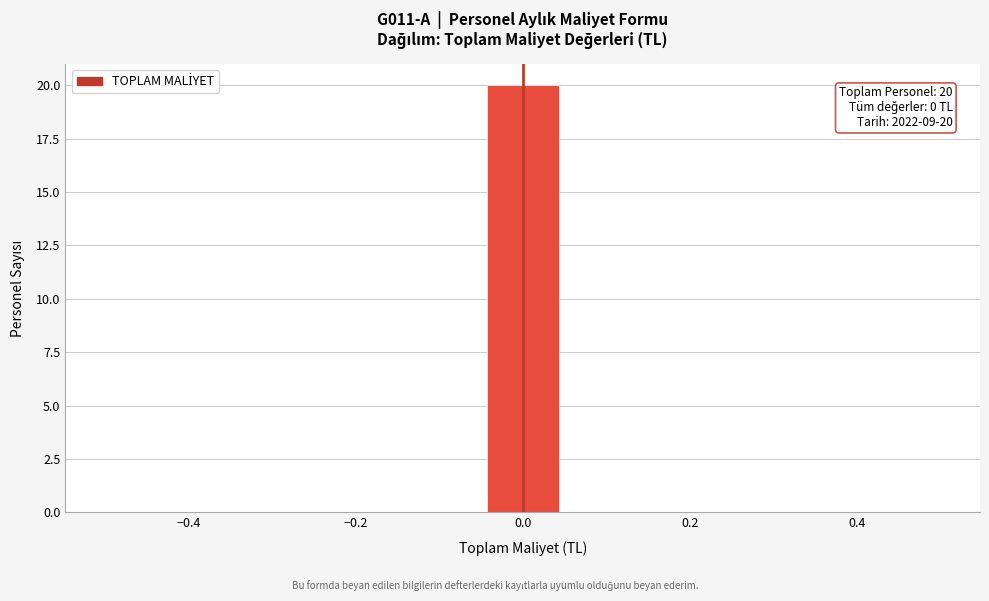

Which range on the x-axis has the tallest bar?

-0.04 to 0.04